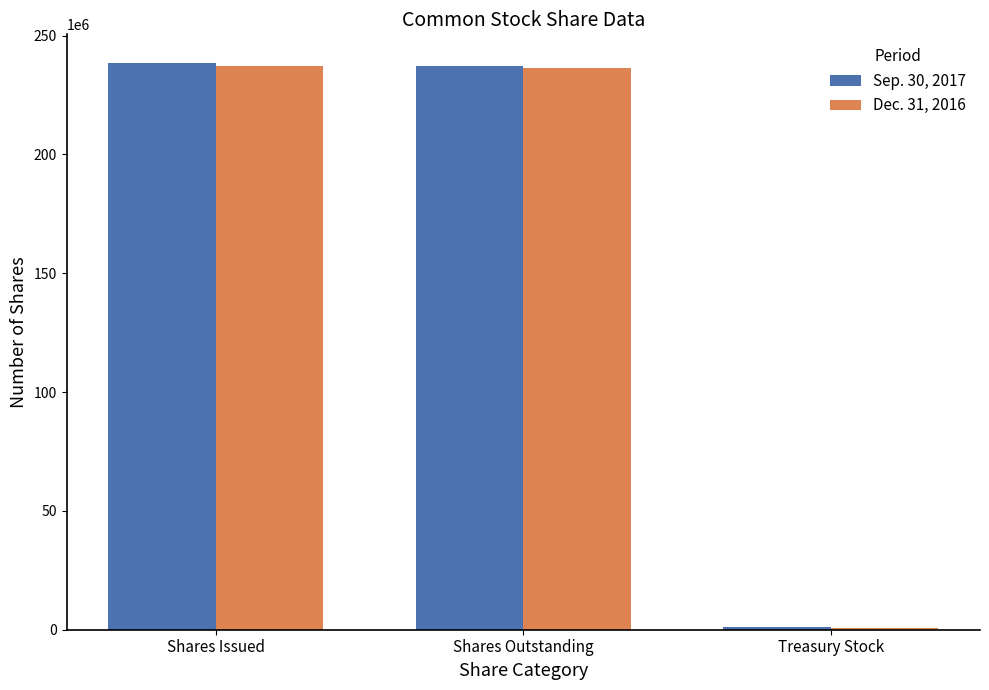

How many bars are there in each group?

2